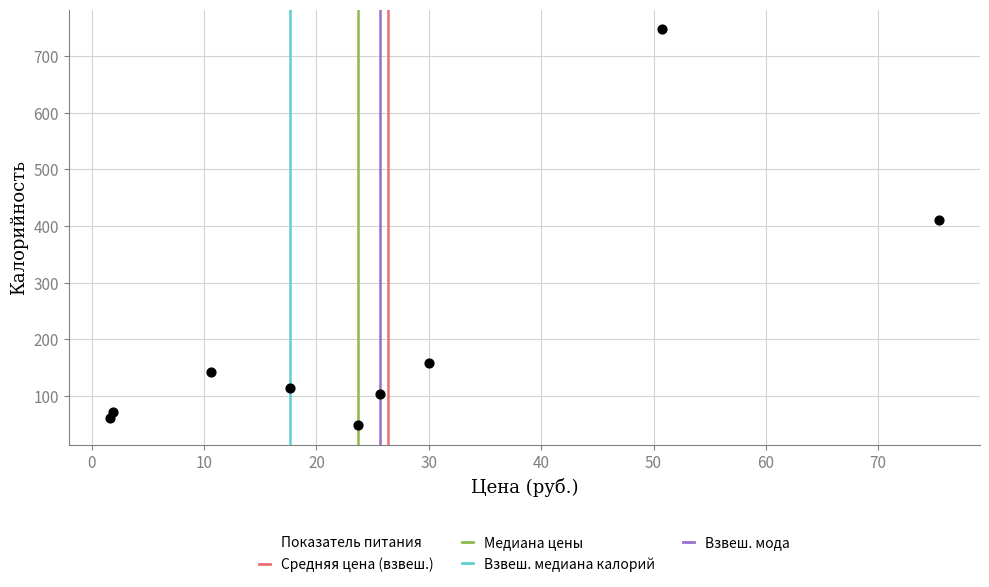

What is the range of X values (max minus min)?

73.7